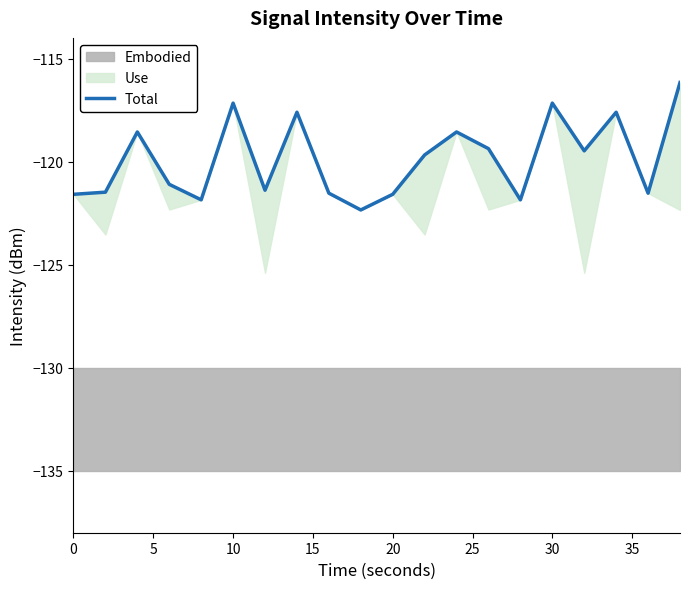

True or false: there are more than 2 points higher than both neighbors.

True